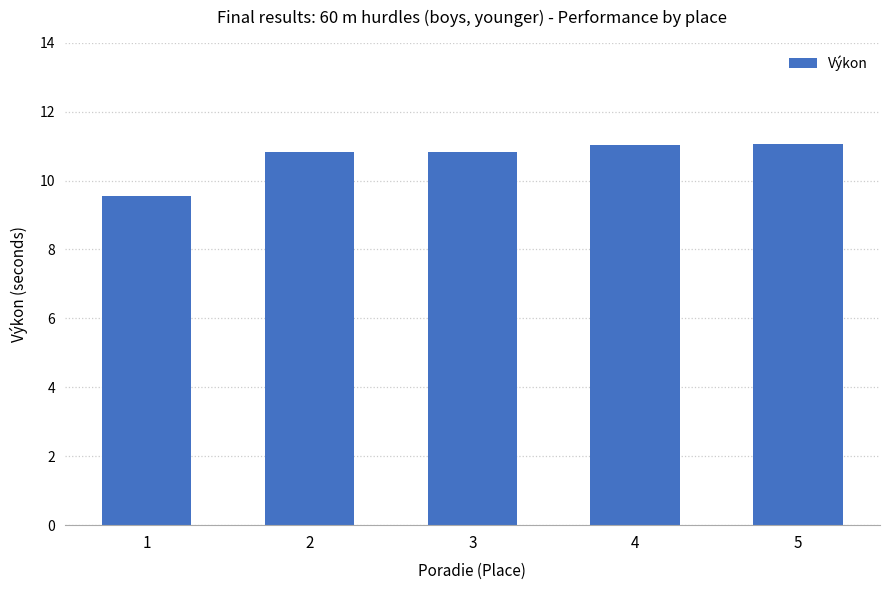

What is the sum of all values?

53.3